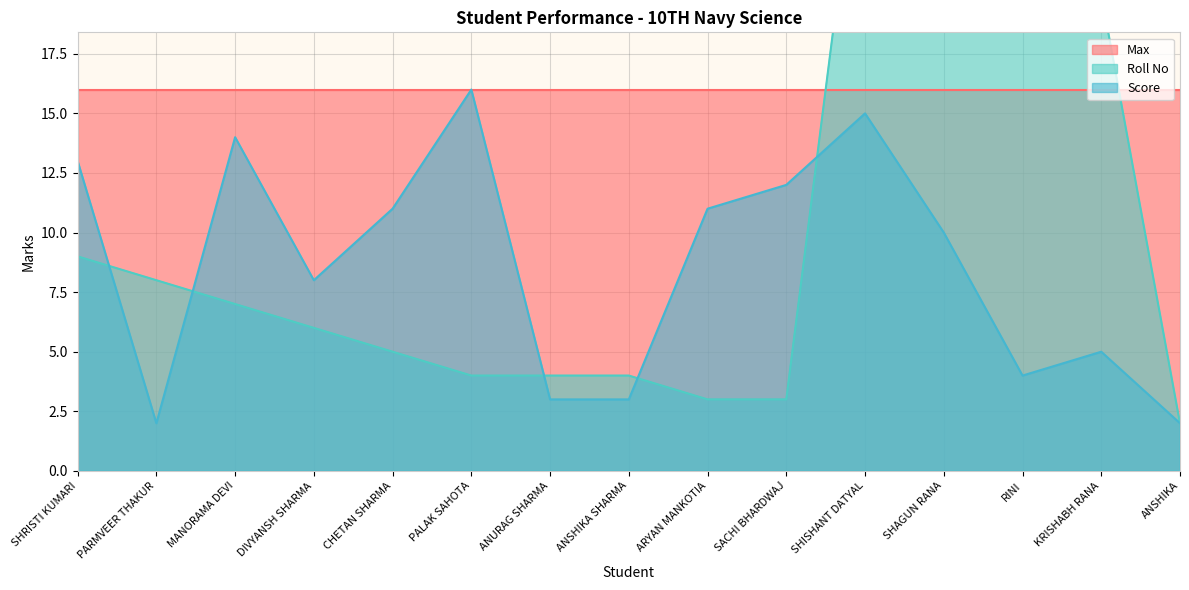

The value of Score at ANSHIKA SHARMA is 5. True or false?

False